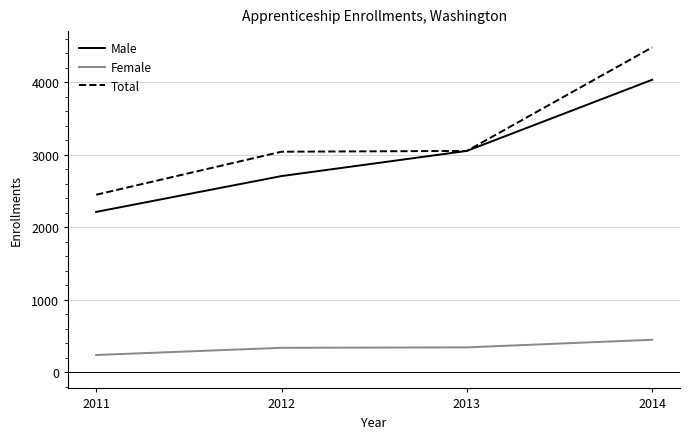

Which series has the largest range (max minus min)?

Total